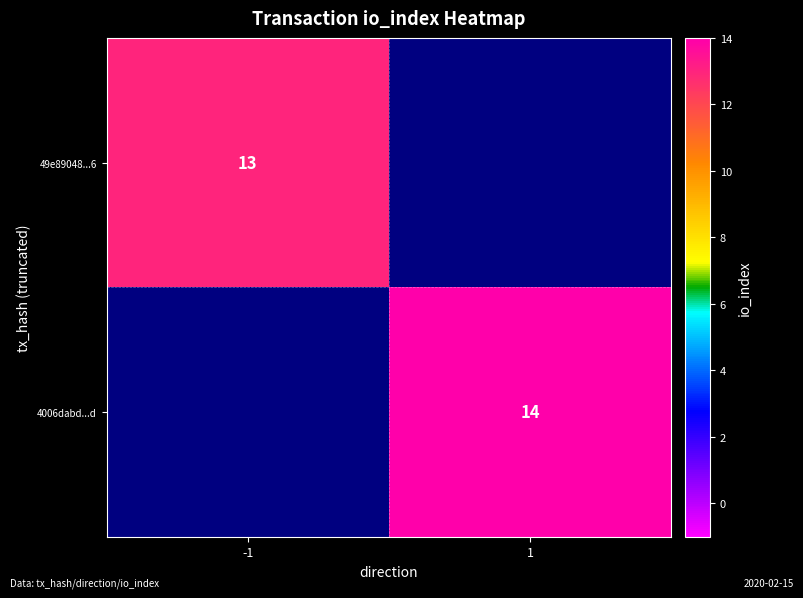

Between -1 and 1, which is larger?

1